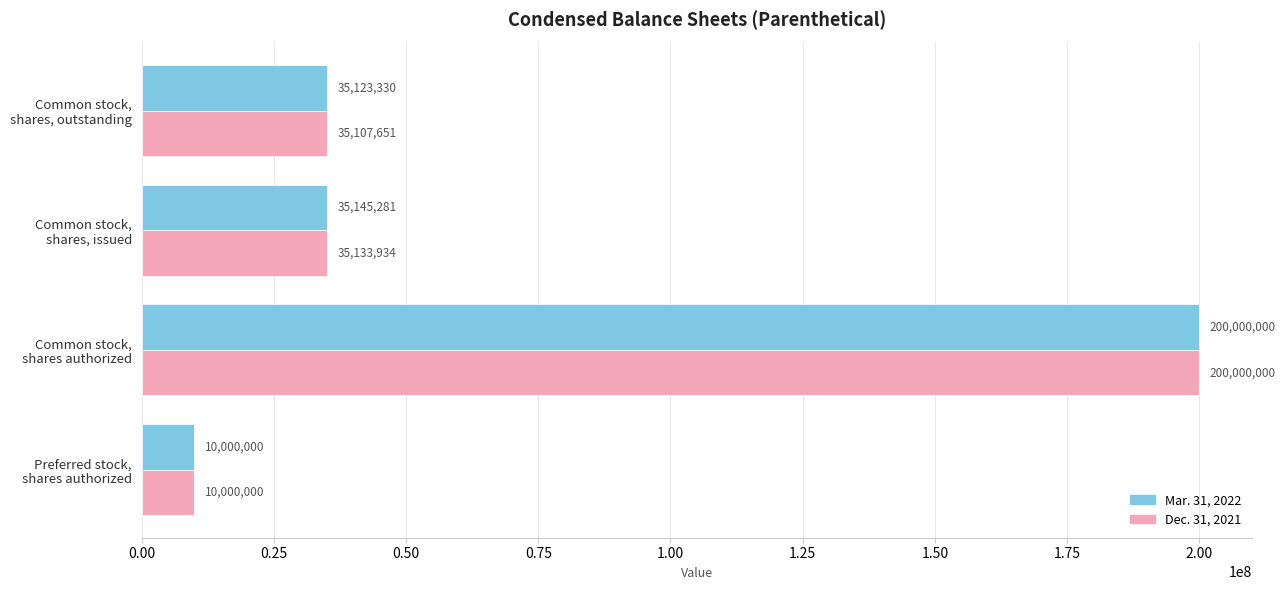

What is the maximum value shown in the chart?

200000000